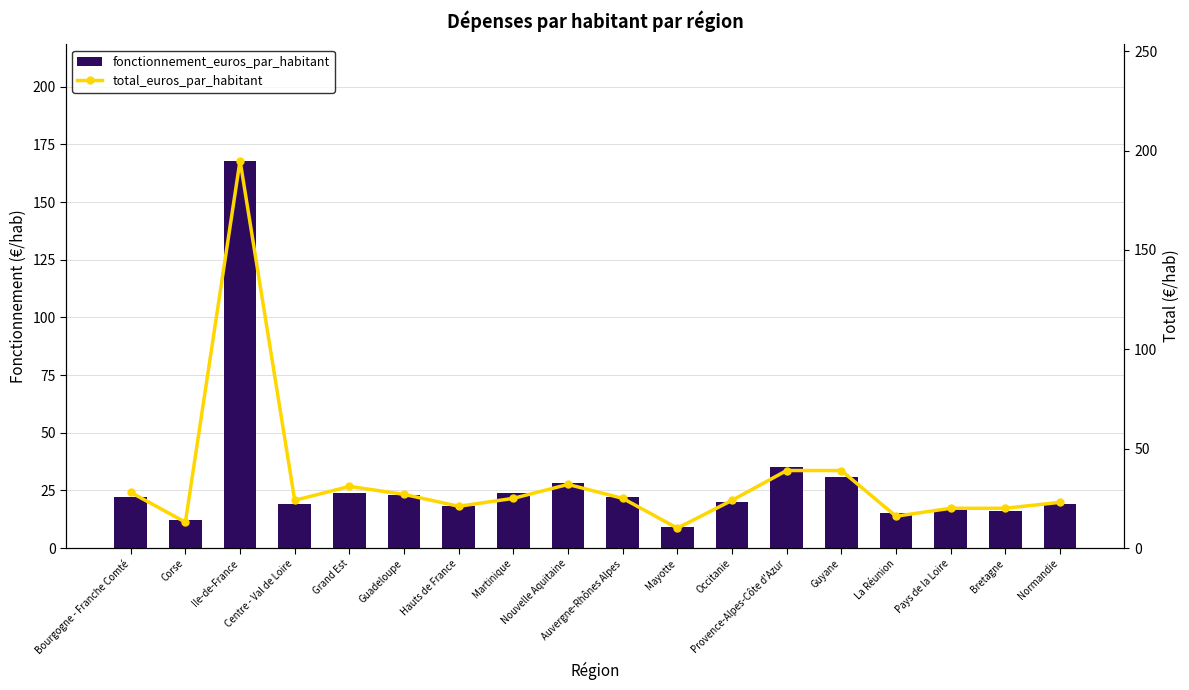

True or false: fonctionnement_euros_par_habitant has a value of 12 at Corse.

True